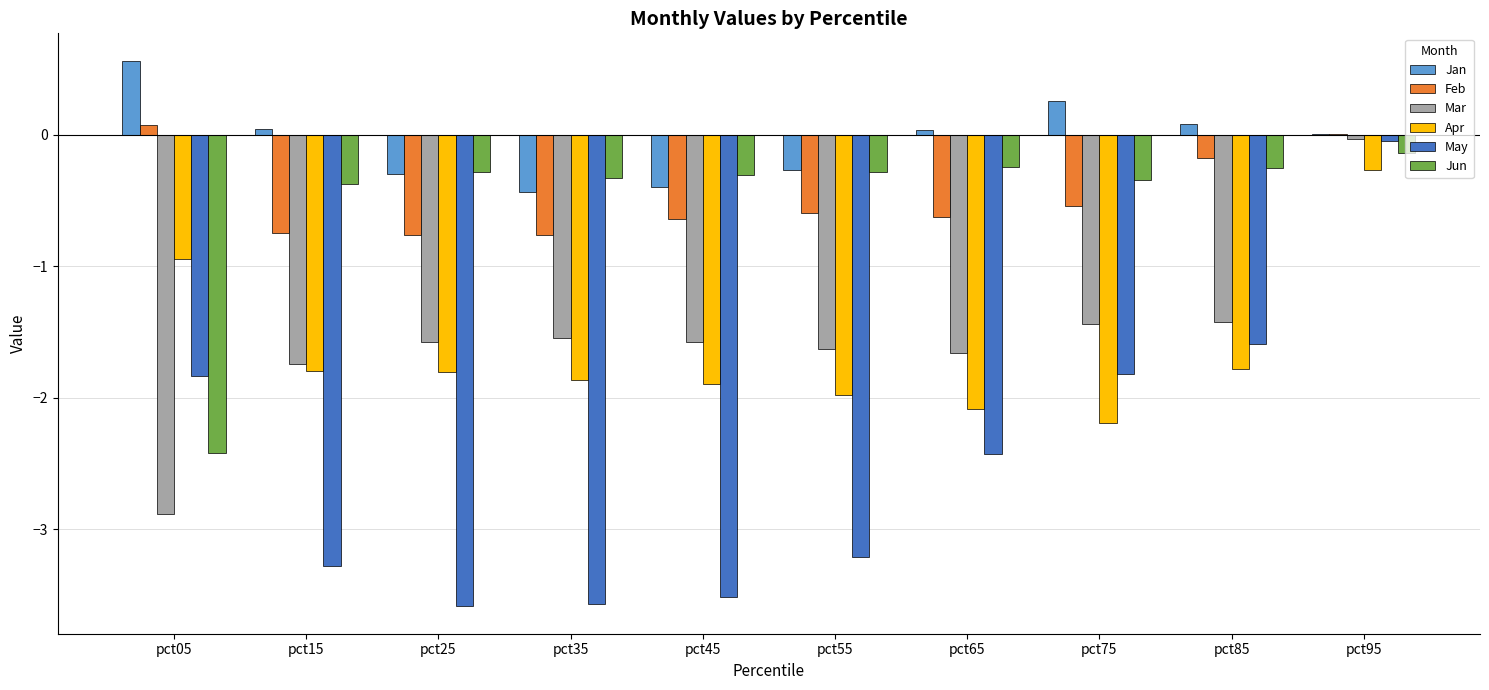

Where is May nearest to the value -1?

pct85